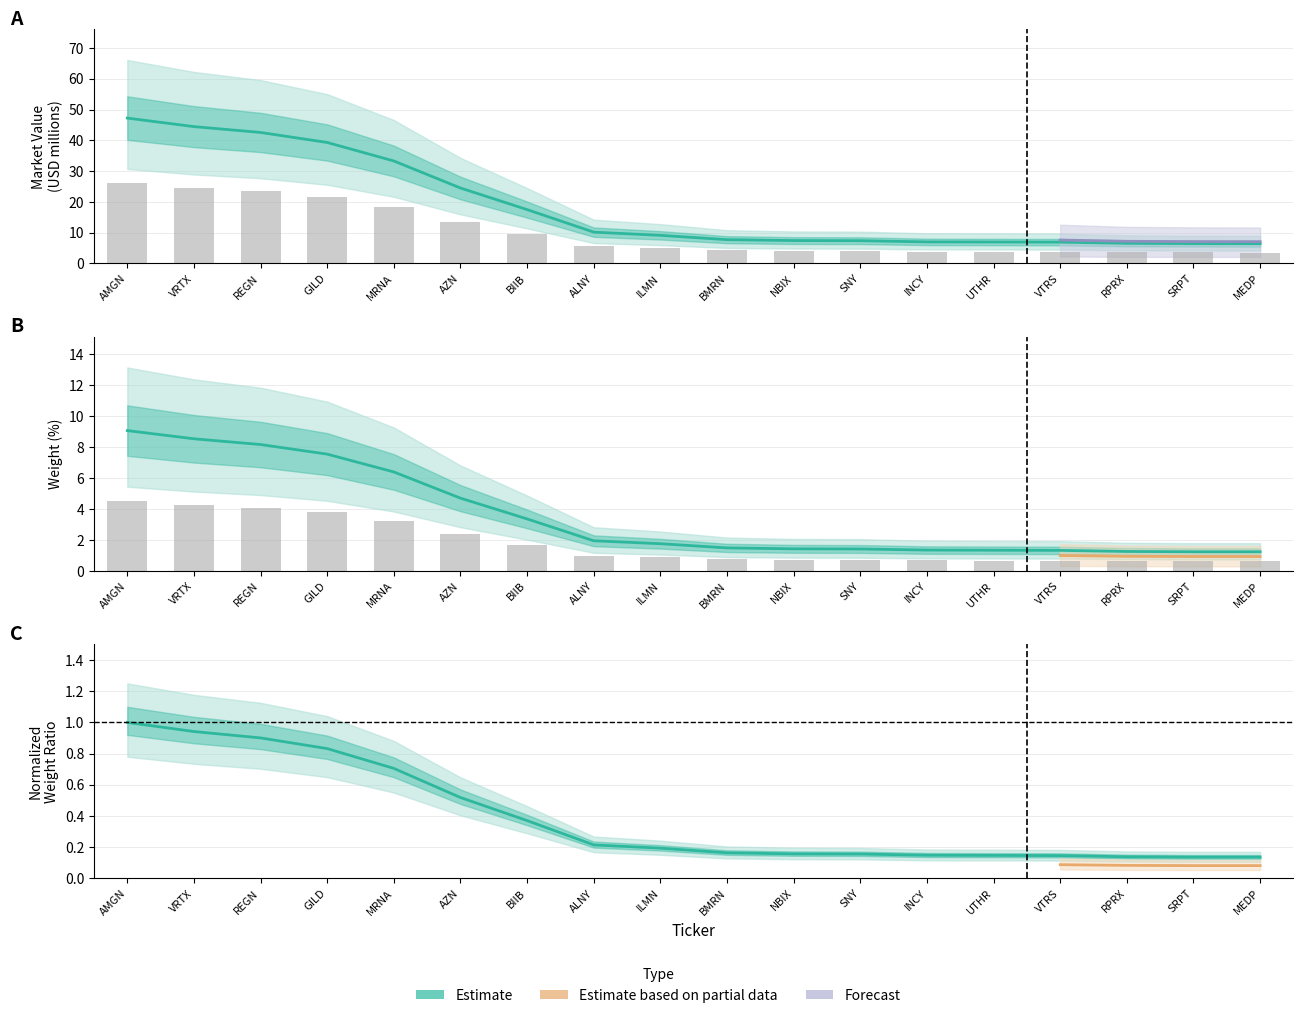

List the labels in order of value, largest first.

AMGN, VRTX, REGN, GILD, MRNA, AZN, BIIB, ALNY, ILMN, BMRN, NBIX, SNY, INCY, UTHR, VTRS, RPRX, SRPT, MEDP